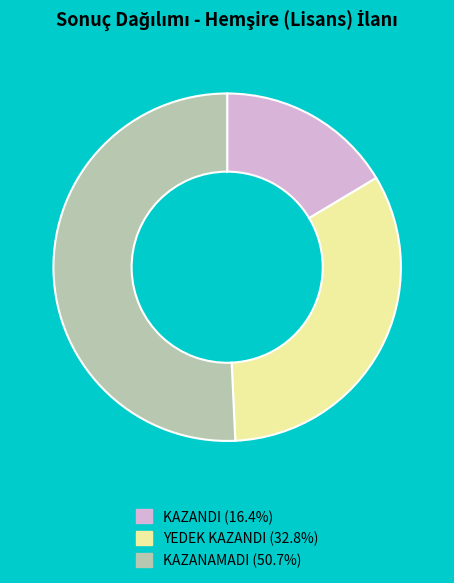

What is the ratio of the value at KAZANDI (16.4%) to the value at YEDEK KAZANDI (32.8%)?

0.5